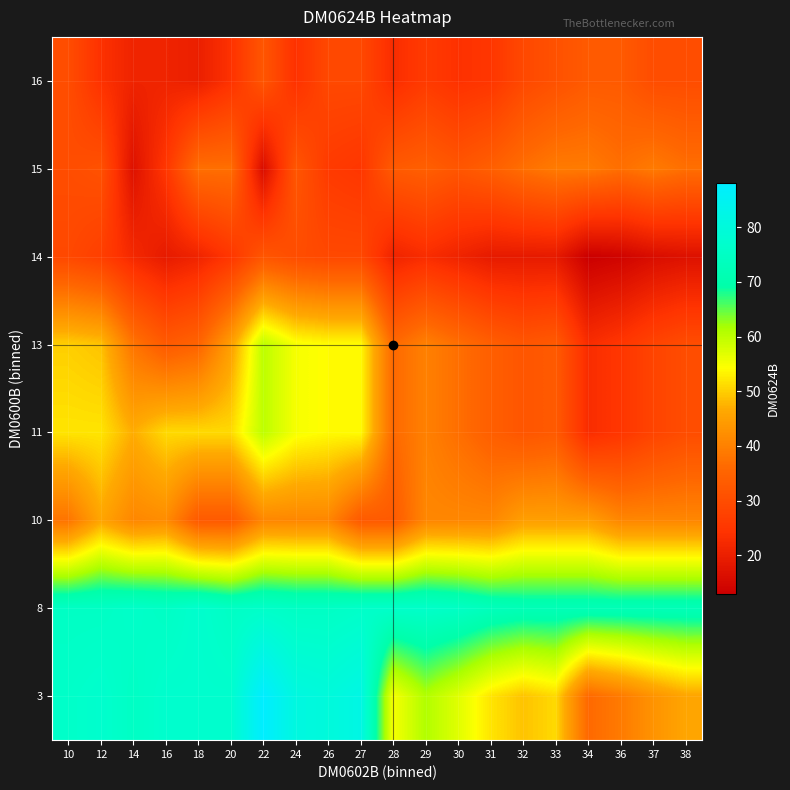

What is the smallest value displayed?

13